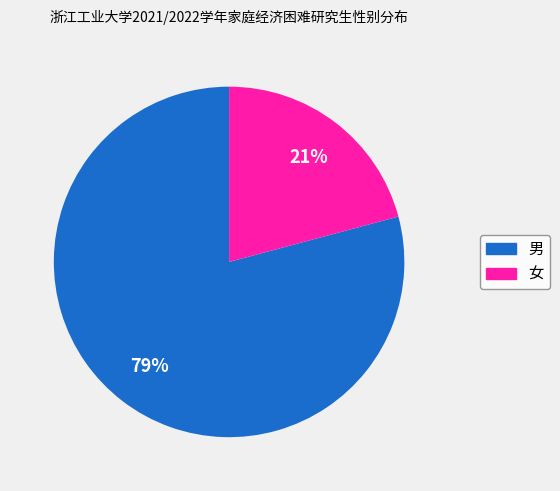

Which has a higher value, 男 or 女?

男